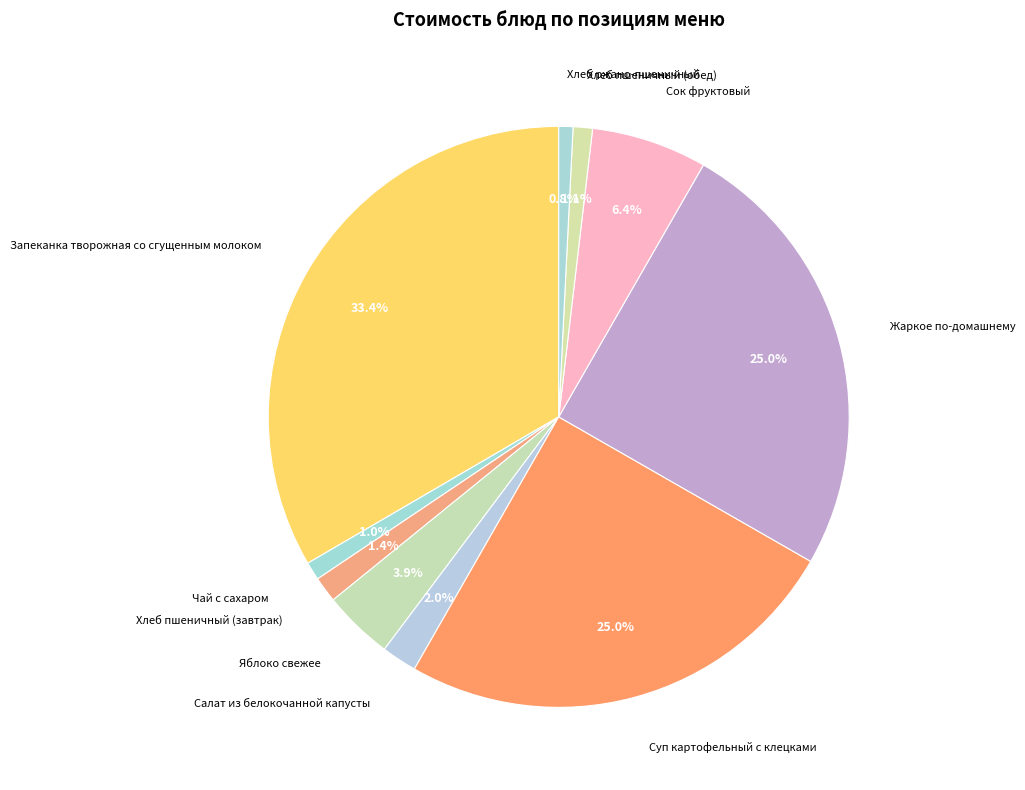

Combined, do Салат из белокочанной капусты and Хлеб ржано-пшеничный account for over 50%?

No